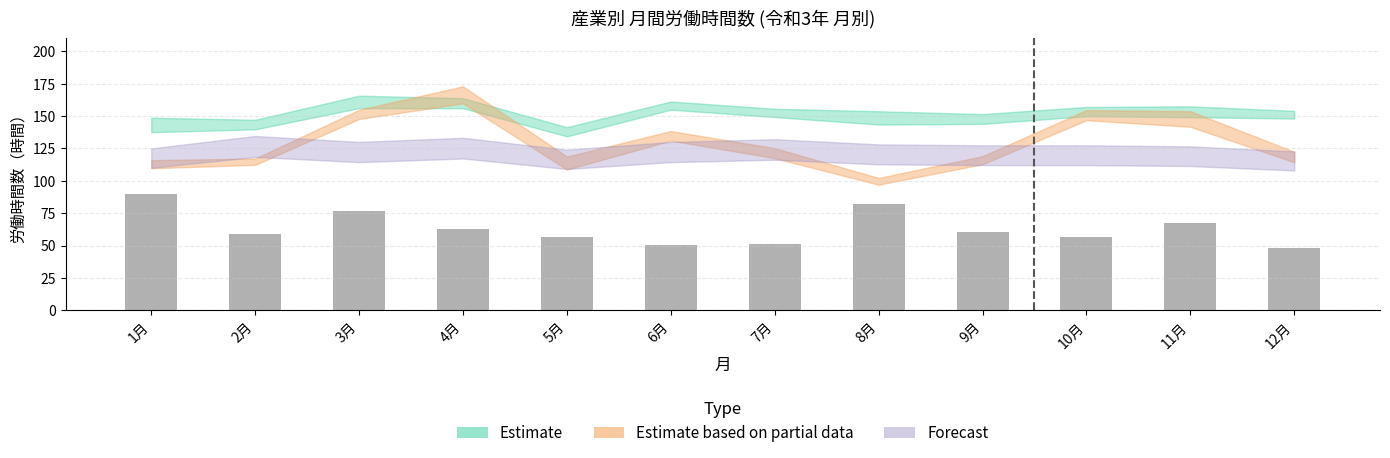

How many bars are there in total?

12